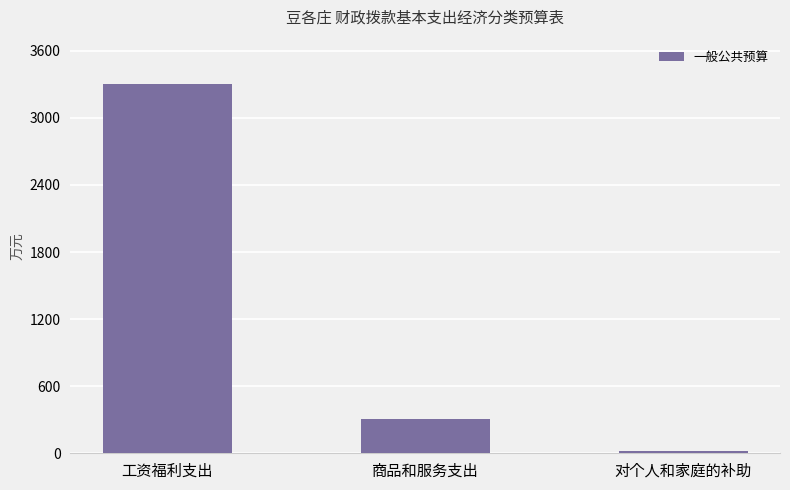

What position from the right is 对个人和家庭的补助?

1